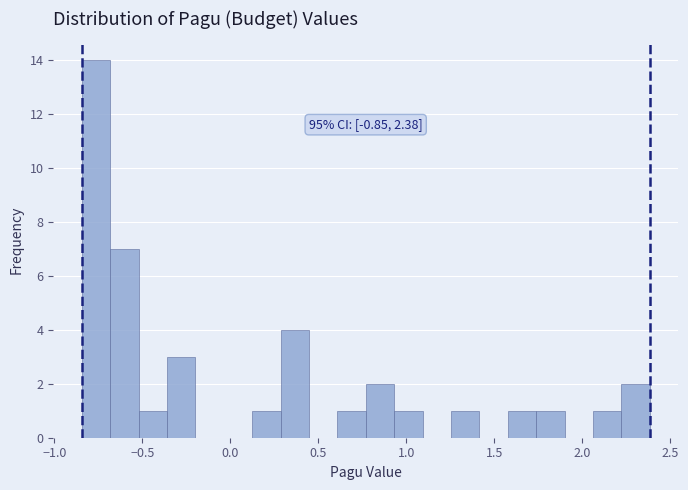

Around what value on the x-axis is the tallest bar? Give the approximate position of its centre, as read against the axis.

-0.75